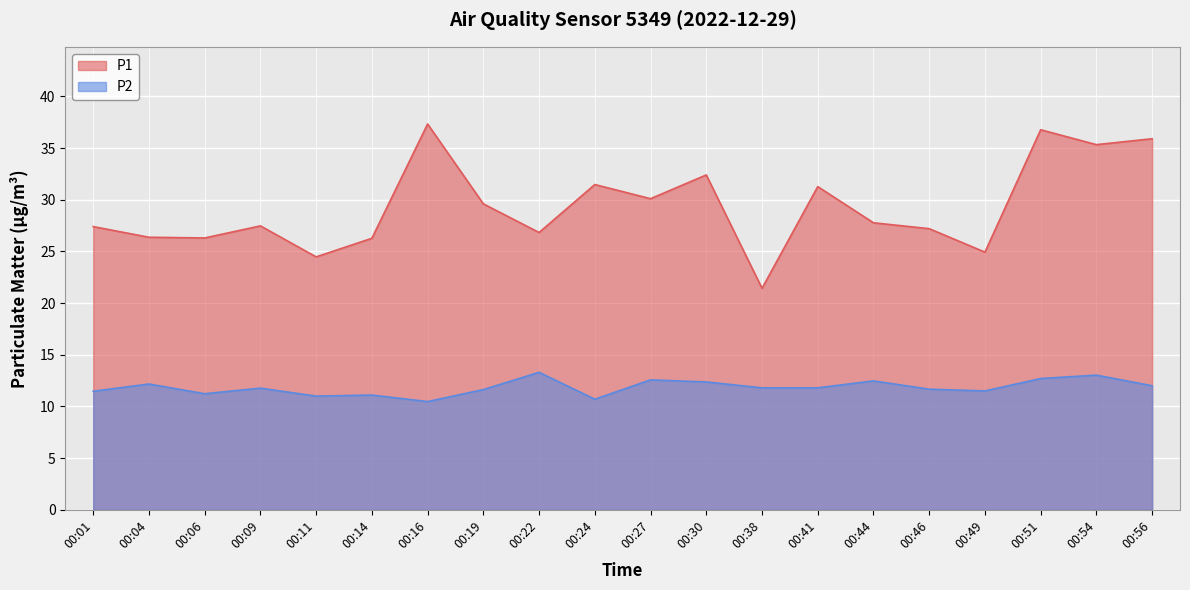

Rank the series at 00:54 from highest to lowest value.

P1, P2